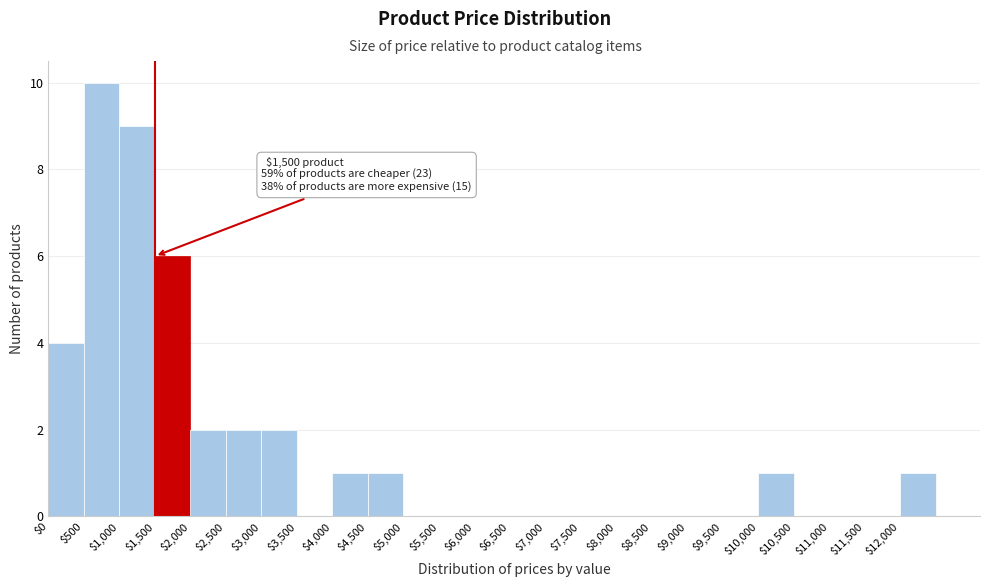

Over which range of the x-axis is the bar tallest?

500 to 1000